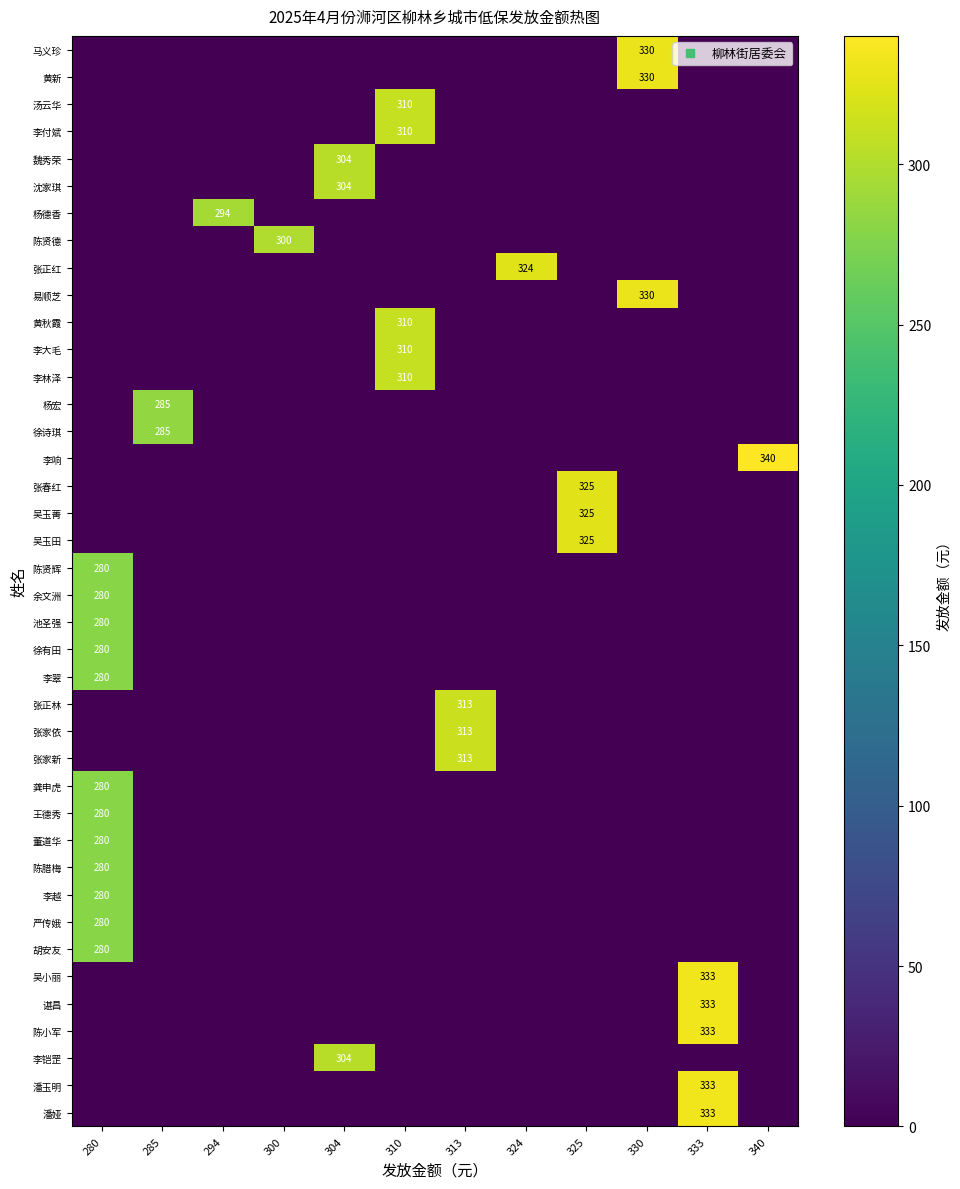

What is the sum of all 董道华 values?

280